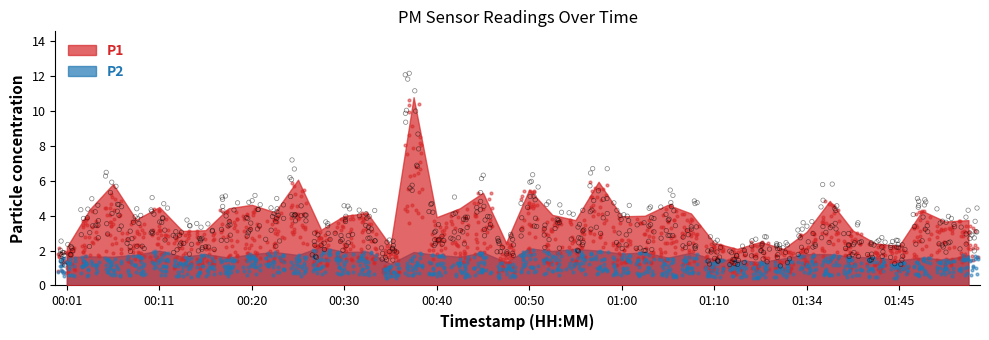

Which series reaches the minimum Y coordinate?

P2